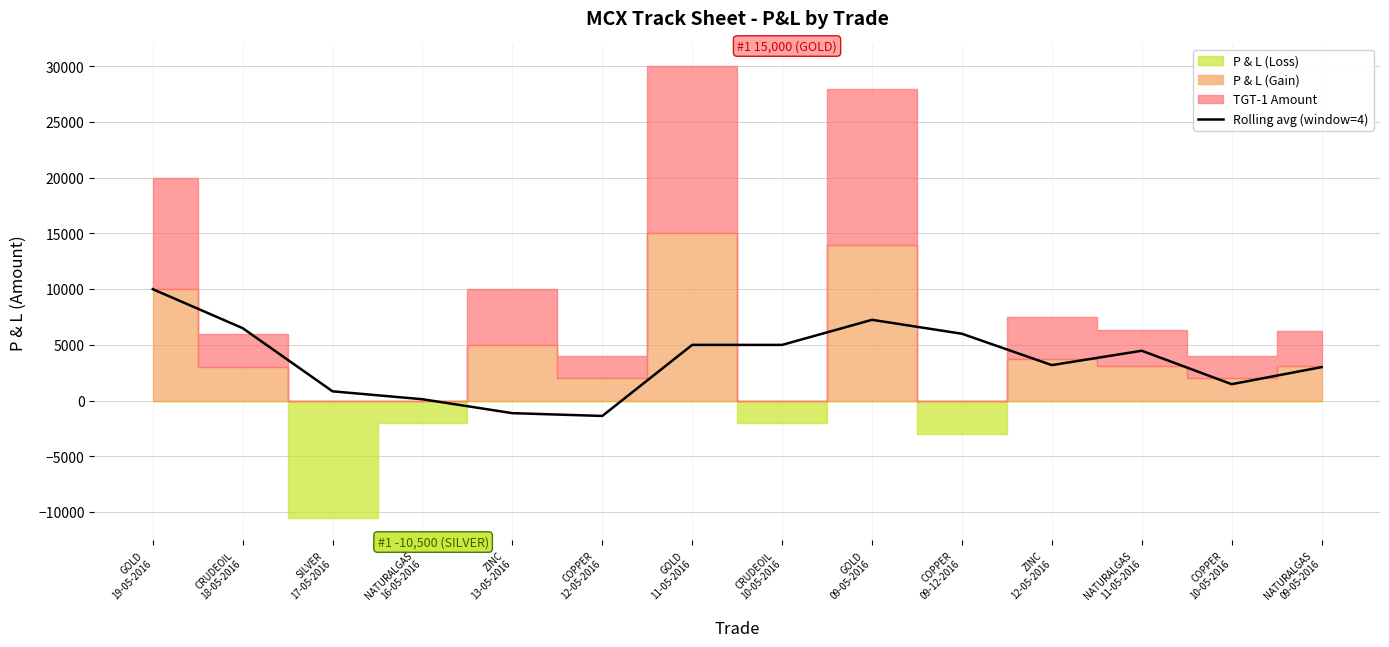

What is the value of the 13th point from the left?

1475.0